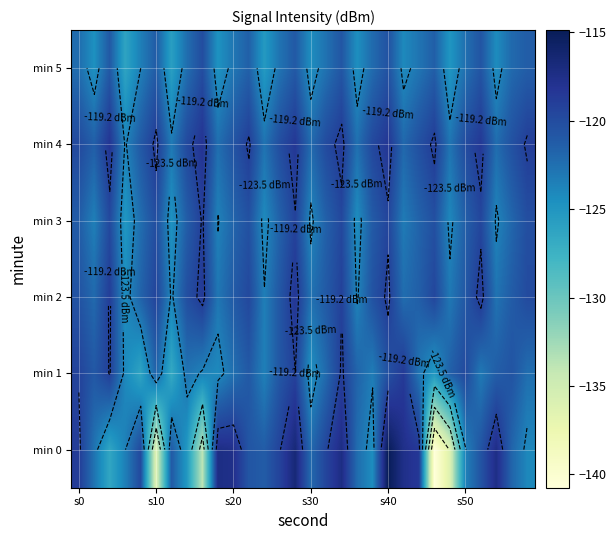

What is the difference between the highest and lowest values at s0?

3.5